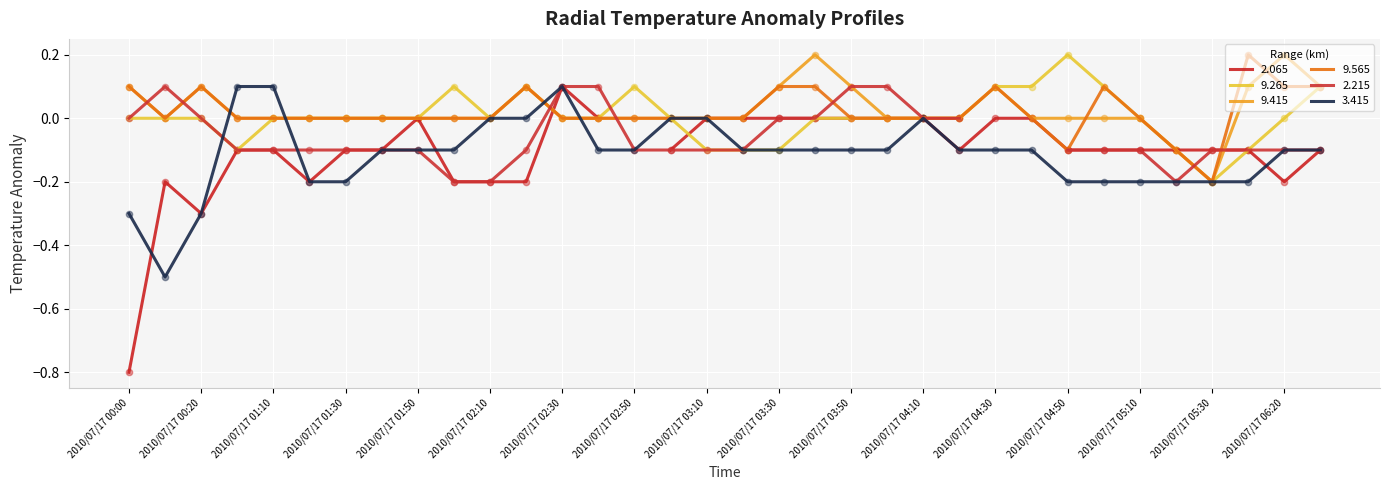

The value of 9.265 at 2010/07/17 01:10 is -0.0. True or false?

True